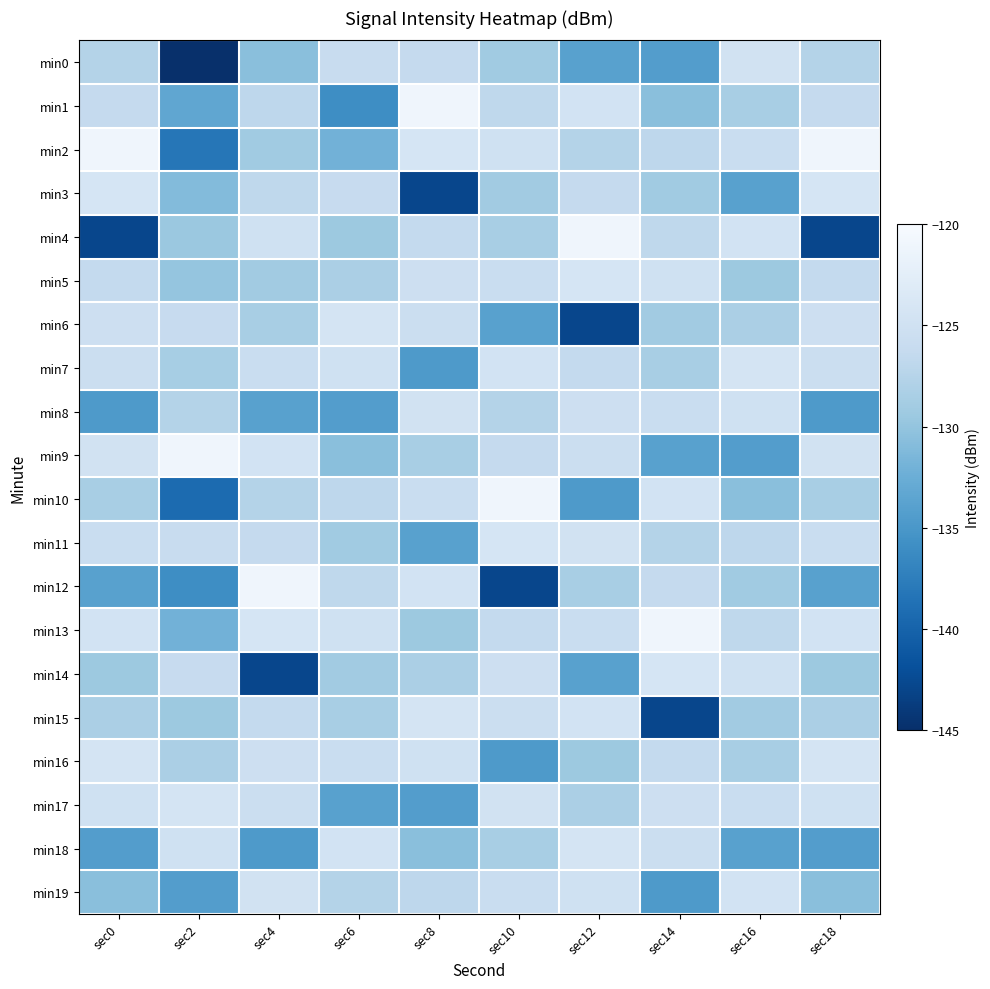

What is the spread (max minus min) of values at sec0?

21.7